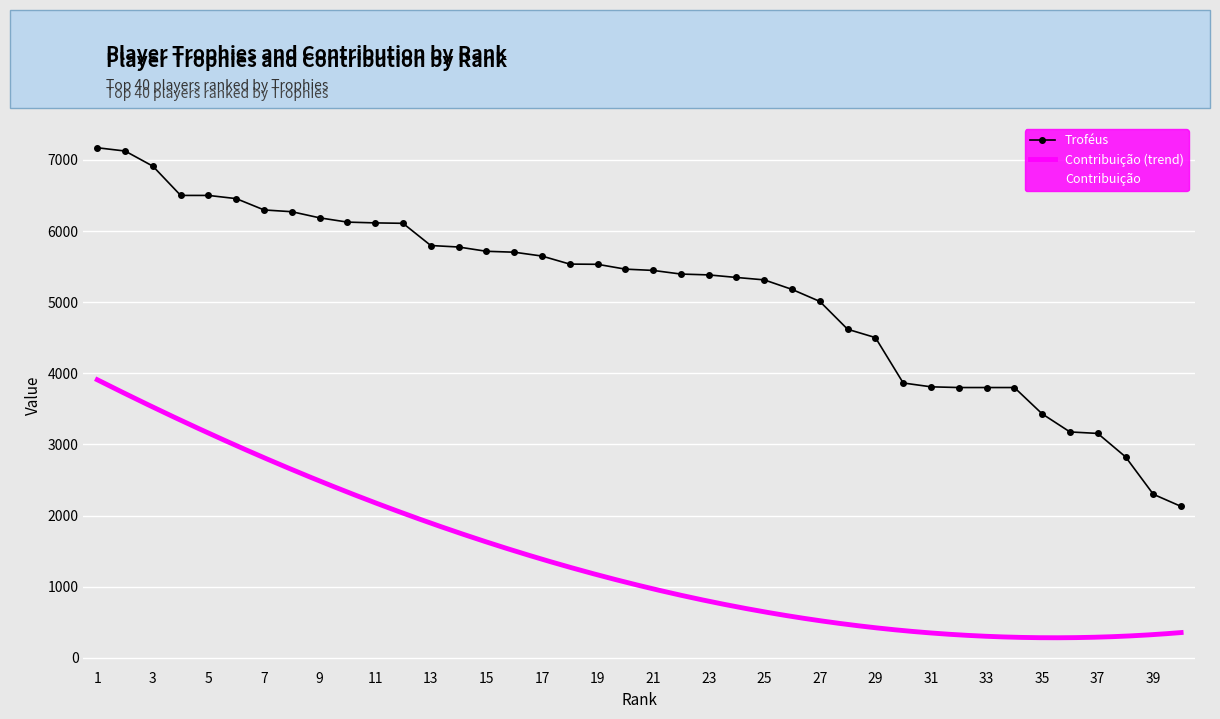

Is it true that Contribuição equals 653 at 21?

True